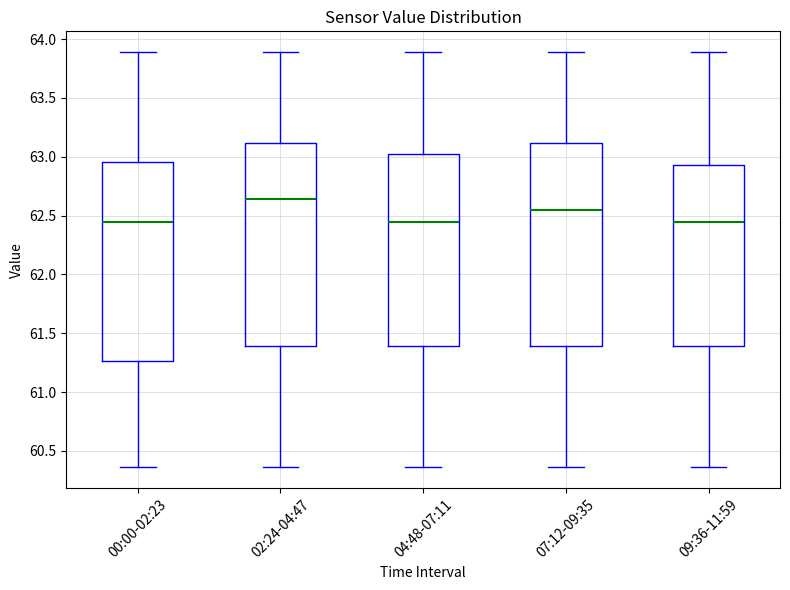

Reading left to right, transcribe this box plot: for each box, give where its median line is, the range the box spans, and where its two whiskers end, as read against the y-axis. The values are not printed on the chart, so give them approximately, as read against the axis.

00:00-02:23: median 62.45, box 61.25 to 62.95, whiskers 60.35 to 63.90
02:24-04:47: median 62.65, box 61.40 to 63.10, whiskers 60.35 to 63.90
04:48-07:11: median 62.45, box 61.40 to 63.00, whiskers 60.35 to 63.90
07:12-09:35: median 62.55, box 61.40 to 63.10, whiskers 60.35 to 63.90
09:36-11:59: median 62.45, box 61.40 to 62.95, whiskers 60.35 to 63.90